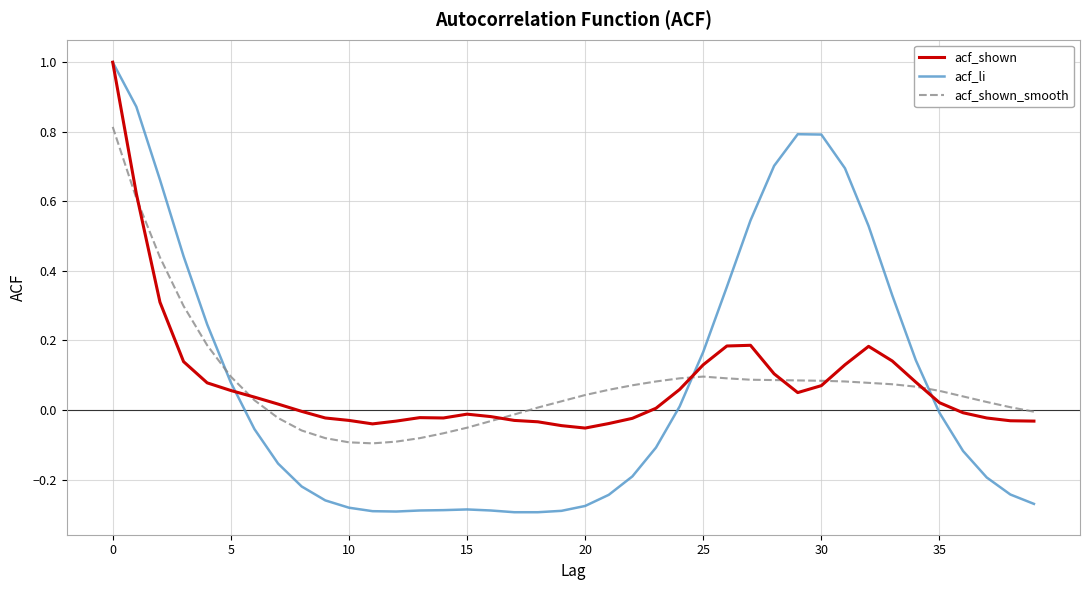

Which series has the largest range (max minus min)?

acf_li